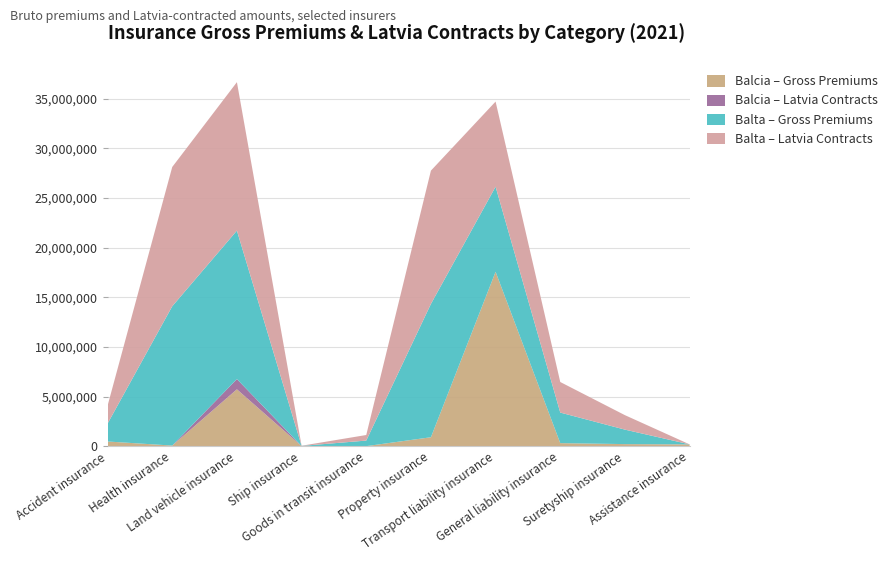

Reading left to right, extract all data points from this chart.

Balcia - Gross Premiums (bruto): Accident insurance=469011	Health insurance=59185	Land vehicle insurance=5726175	Ship insurance=6308	Goods in transit insurance=1369	Property insurance=898622	Transport liability insurance=17559756	General liability insurance=304270	Suretyship insurance=204256	Assistance insurance=173839
Balcia - Contracts Latvia: Accident insurance=0	Health insurance=0	Land vehicle insurance=1031215	Ship insurance=0	Goods in transit insurance=0	Property insurance=0	Transport liability insurance=0	General liability insurance=0	Suretyship insurance=3408	Assistance insurance=7109
Balta - Gross Premiums (bruto): Accident insurance=1802339	Health insurance=14028795	Land vehicle insurance=14951774	Ship insurance=17966	Goods in transit insurance=560837	Property insurance=13425616	Transport liability insurance=8572891	General liability insurance=3078132	Suretyship insurance=1457206	Assistance insurance=0
Balta - Contracts Latvia: Accident insurance=1802339	Health insurance=14028795	Land vehicle insurance=14951774	Ship insurance=17966	Goods in transit insurance=560837	Property insurance=13425616	Transport liability insurance=8572891	General liability insurance=3078132	Suretyship insurance=1457206	Assistance insurance=0